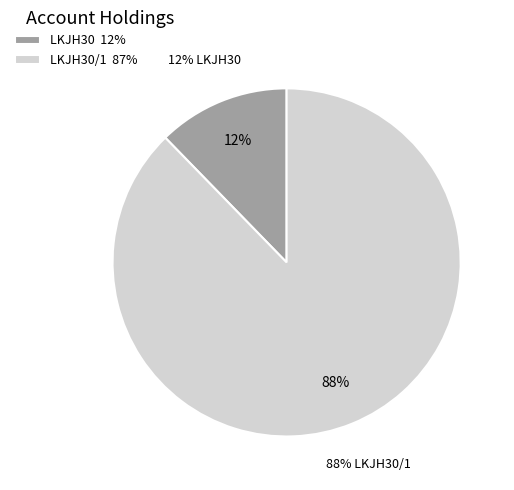

What percentage is the LKJH30/1 slice, to the nearest percent?

88%